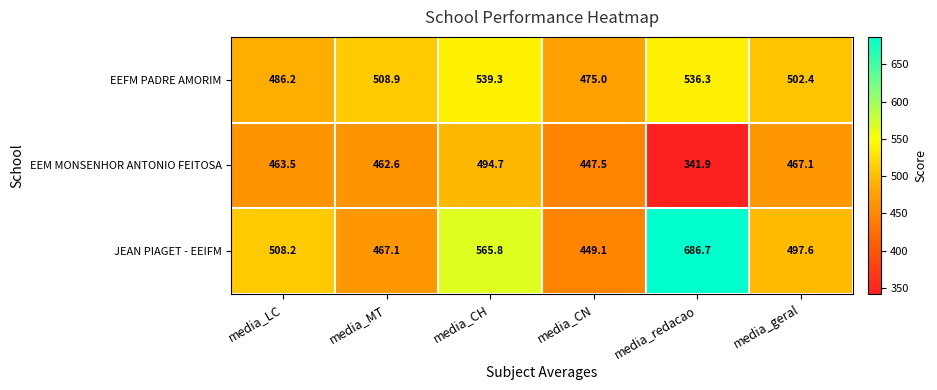

Which category has the lowest value in the EEM MONSENHOR ANTONIO FEITOSA series?

media_redacao